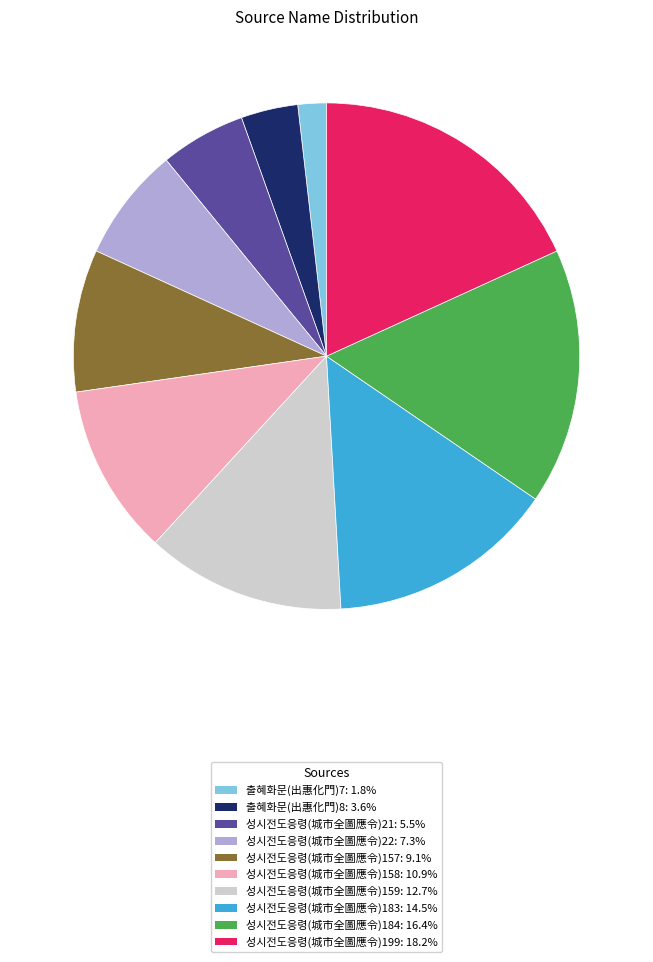

Is 성시전도응령(城市全圖應令)183: 14.5% the majority of the pie?

No